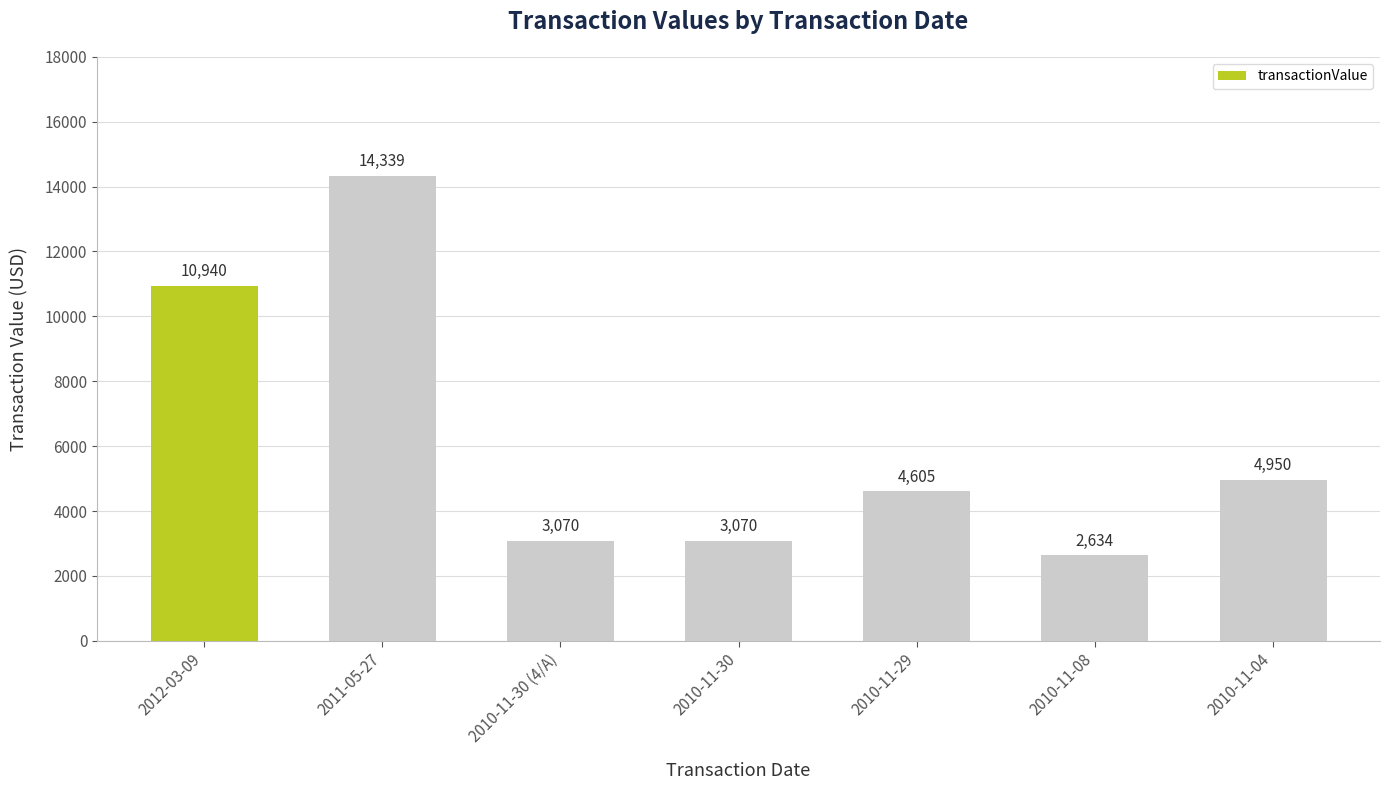

What is the smallest value displayed?

2634